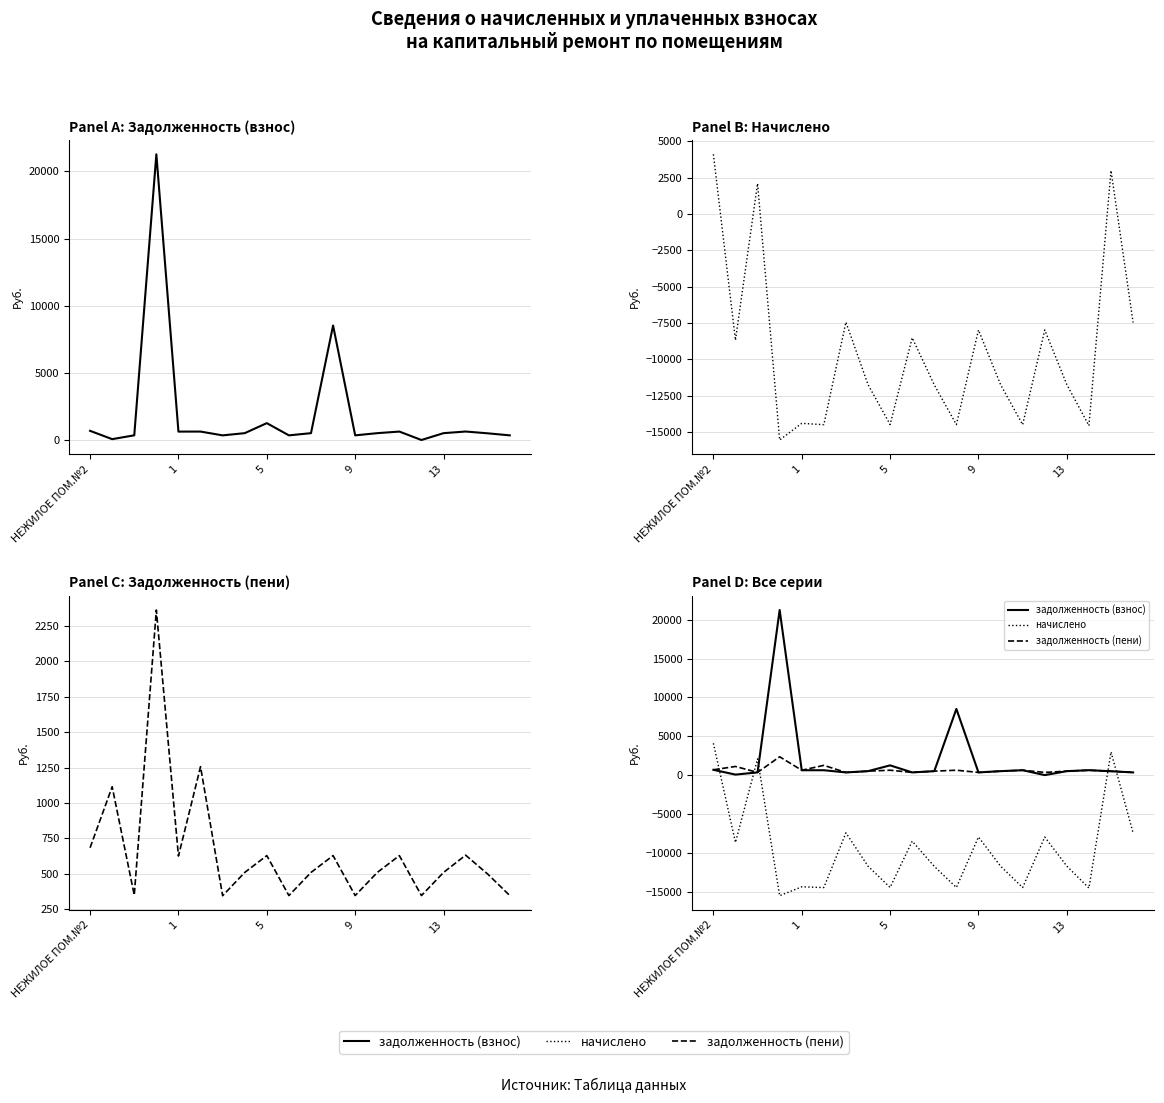

What is the difference between the задолженность (взнос) values at 17 and 13?

122.1